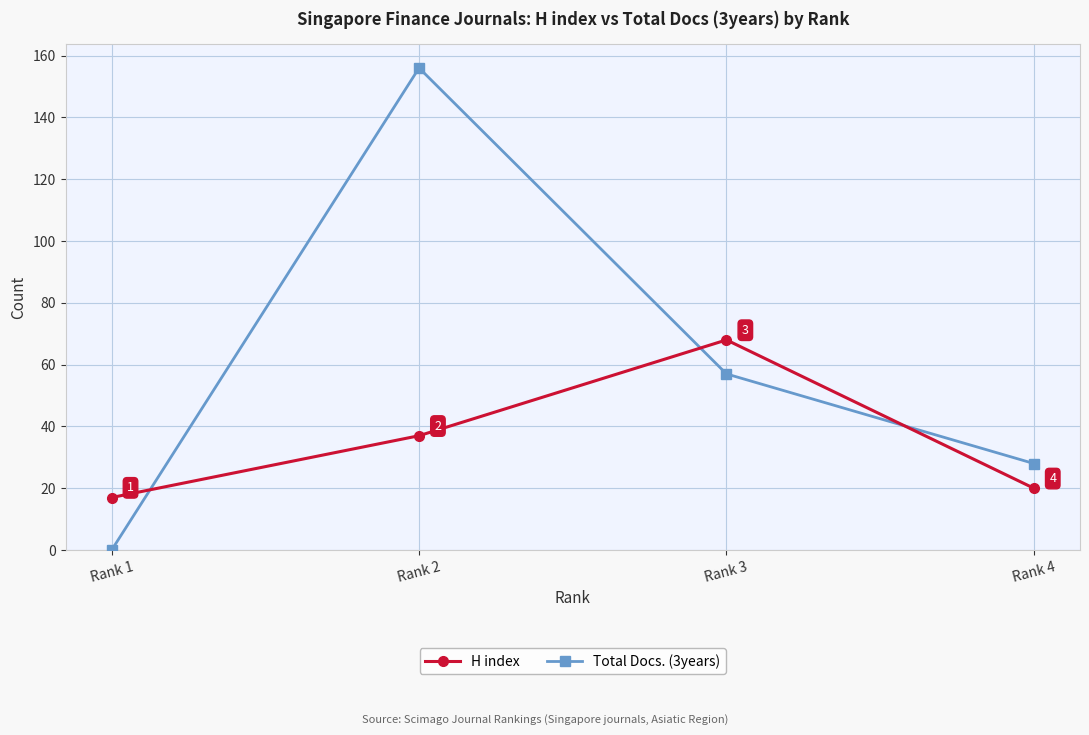

Between which two adjacent categories do Total Docs. (3years) and H index first intersect?

Rank 1 and Rank 2